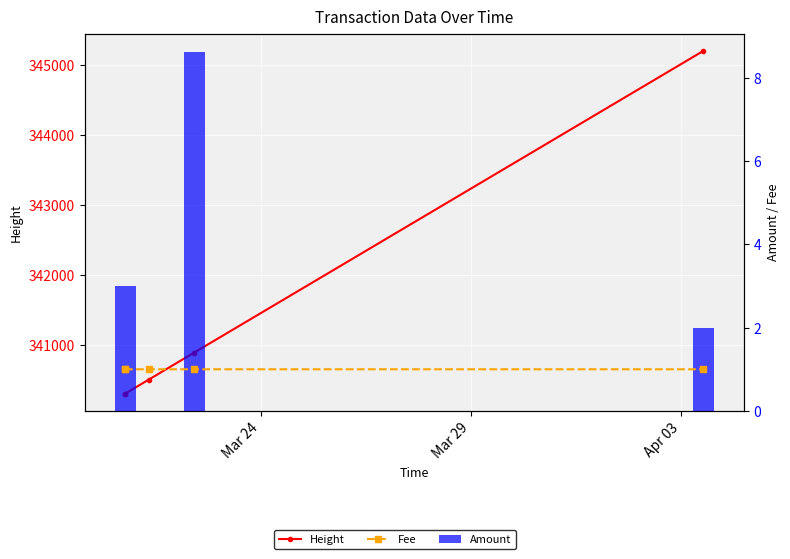

Count the Fee values in the range 1 to 2.

5